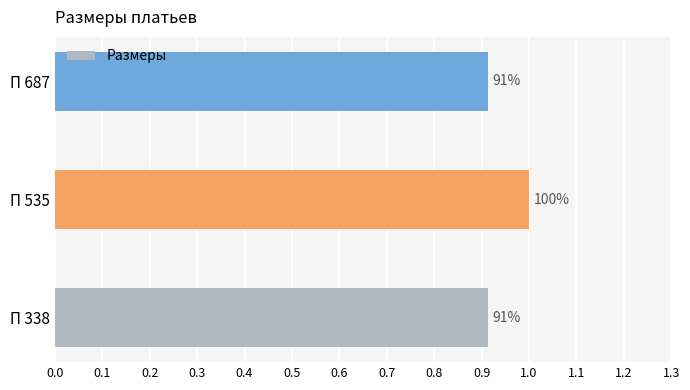

How many bars are there in total?

3